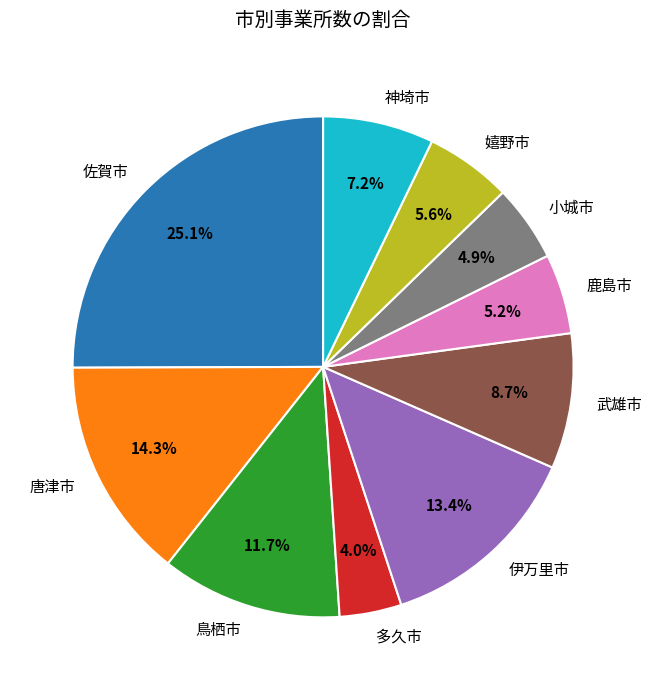

What percentage is the 唐津市 slice, to the nearest percent?

14%